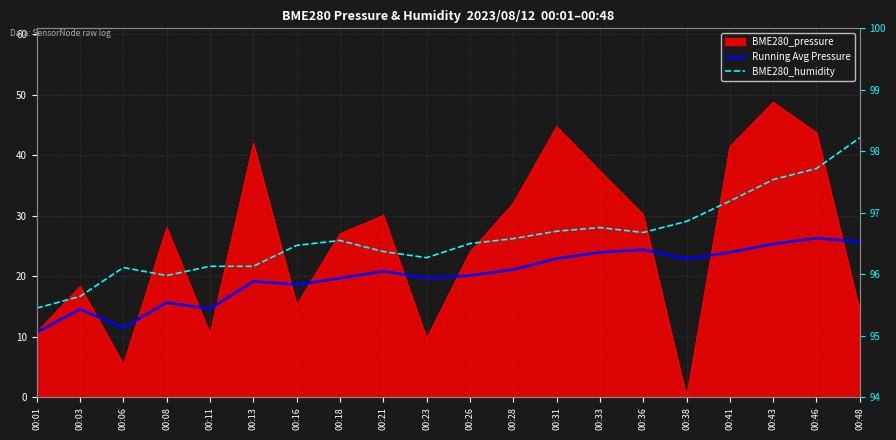

True or false: Running Avg Pressure and BME280_humidity cross at least once.

False